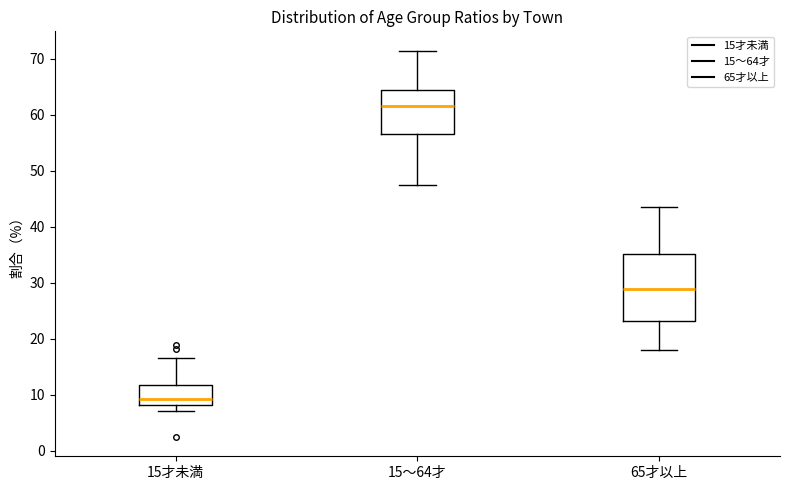

Where is the lower edge of the box for 15～64才 on the y-axis? The values are not printed on the chart, so give them approximately, as read against the axis.

57